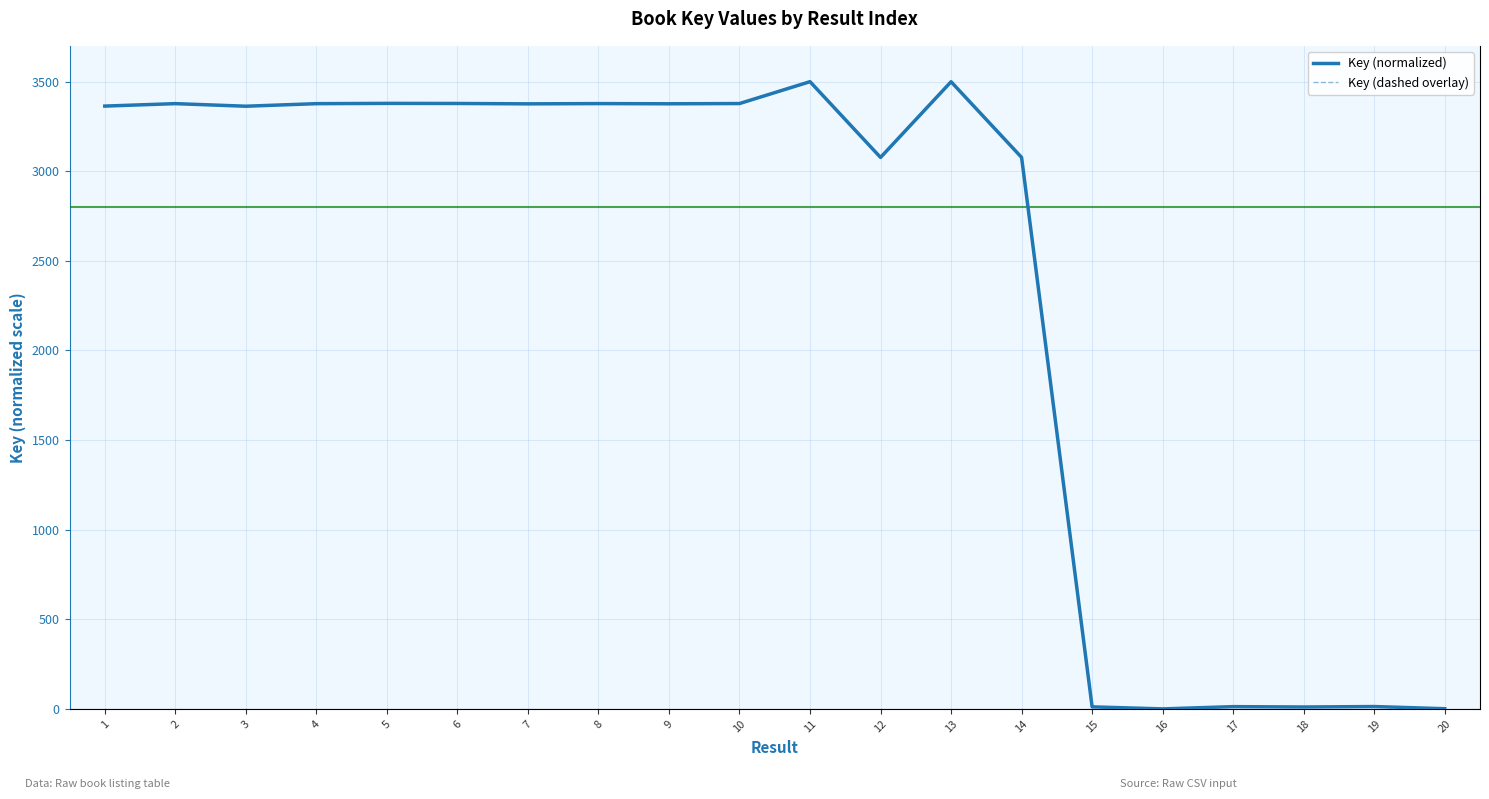

Between 13 and 19, which is larger?

13